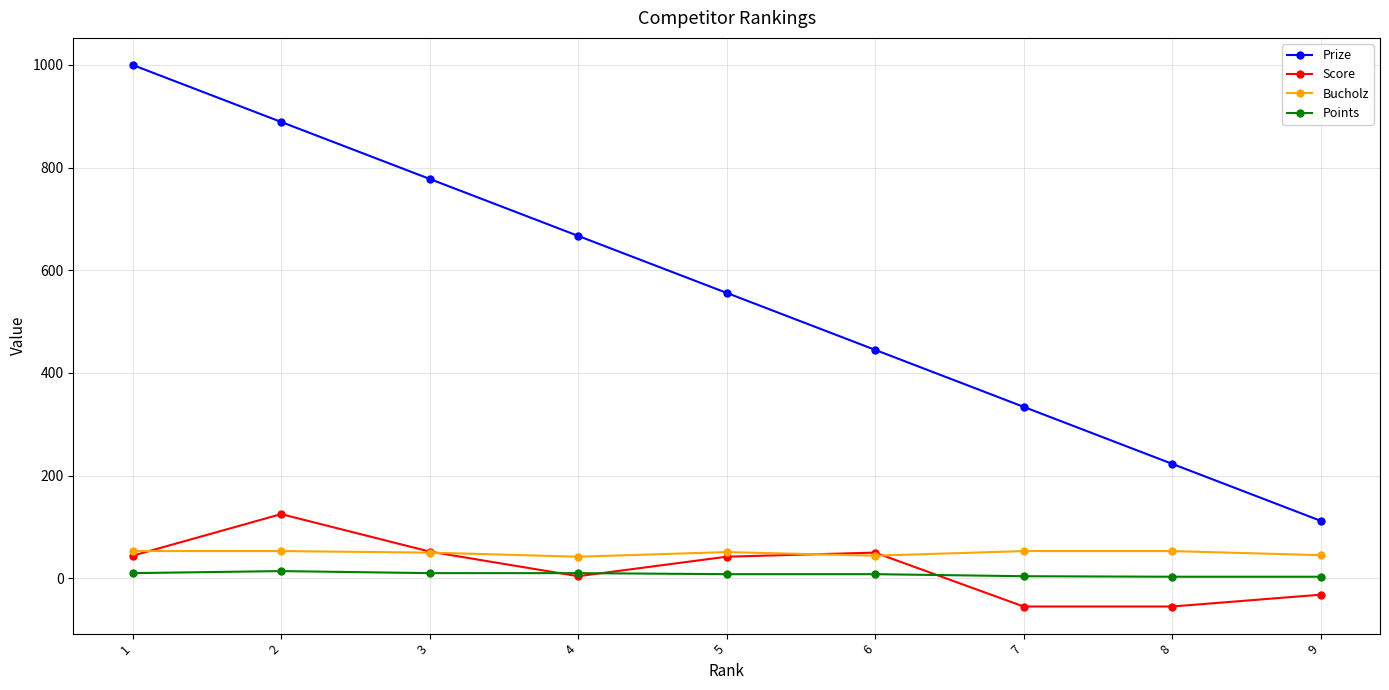

True or false: Prize and Points intersect in this chart.

False